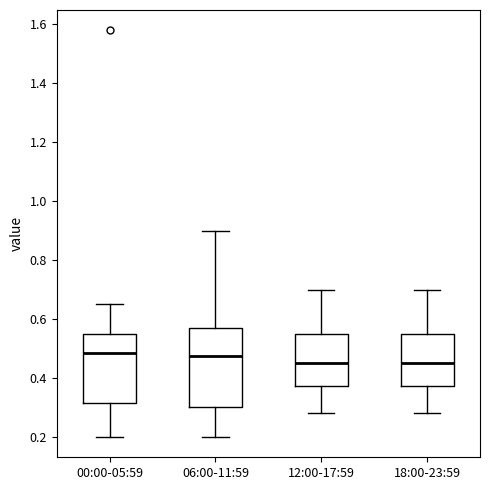

Where does the lower whisker of the box for 00:00-05:59 end on the y-axis? The values are not printed on the chart, so give them approximately, as read against the axis.

0.20